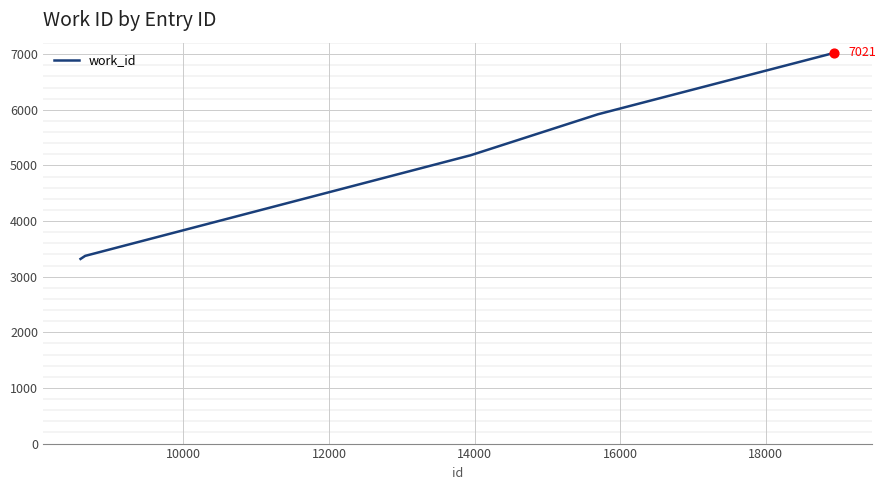

True or false: the data has more than 1 interior local peaks.

False